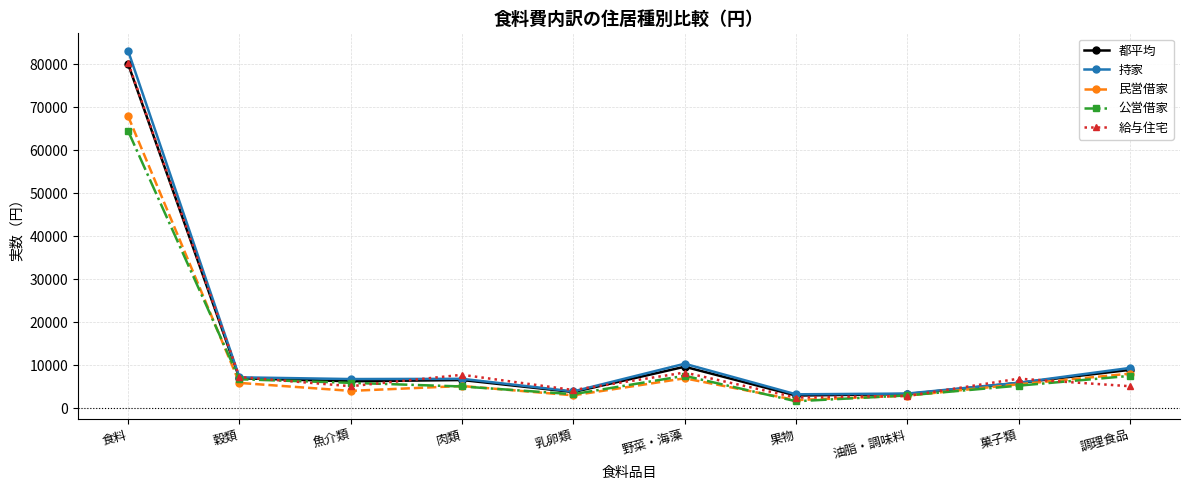

What is the value of the 給与住宅 point at the 5th from the left?

4281